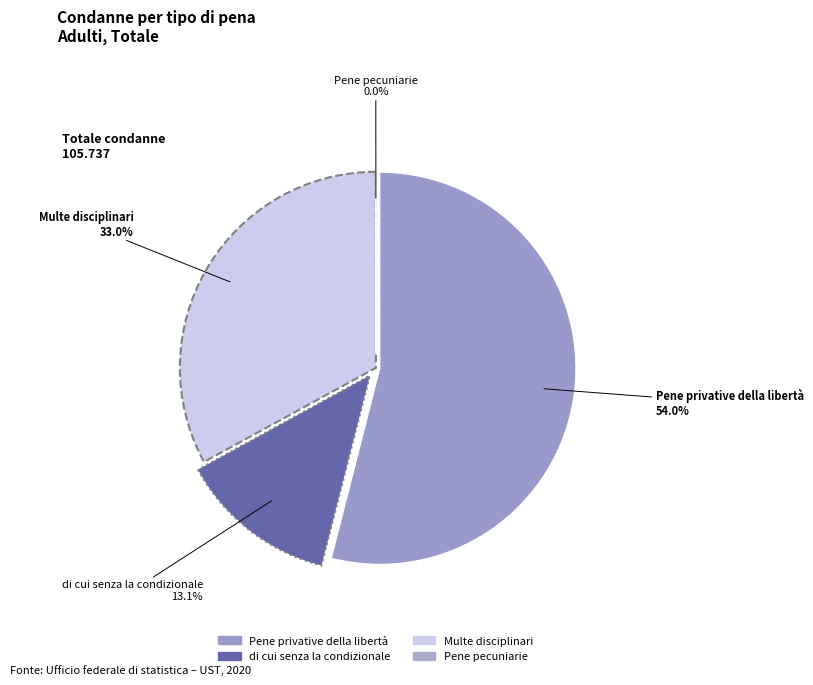

How many slices are in this pie chart?

4